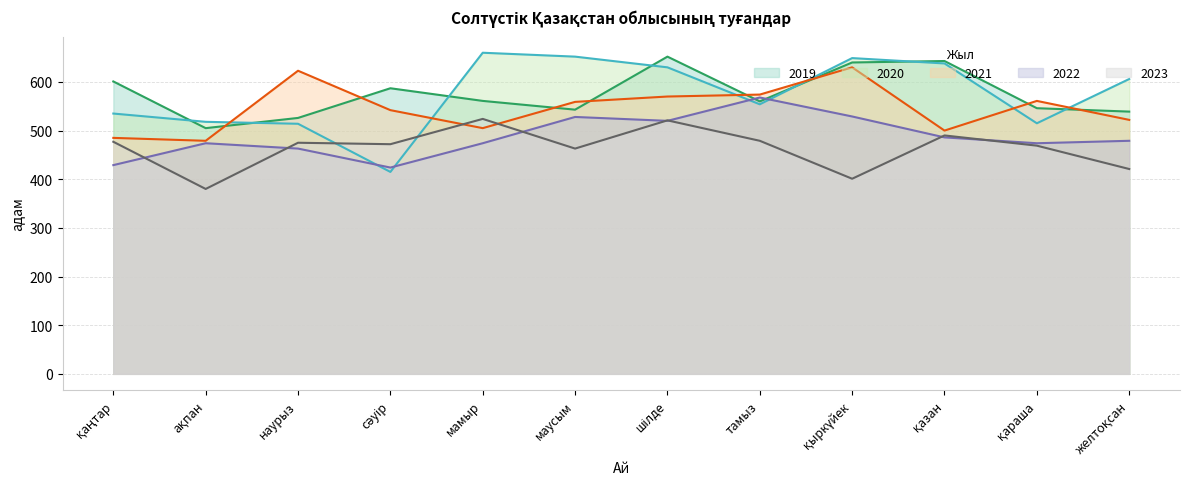

Is the value of 2020 at мамыр greater than the value of 2023 at қаңтар?

Yes